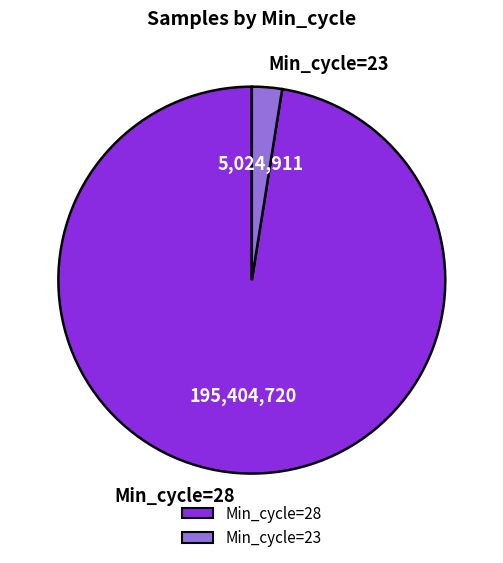

The Min_cycle=23 slice represents 11% of the pie. True or false?

False